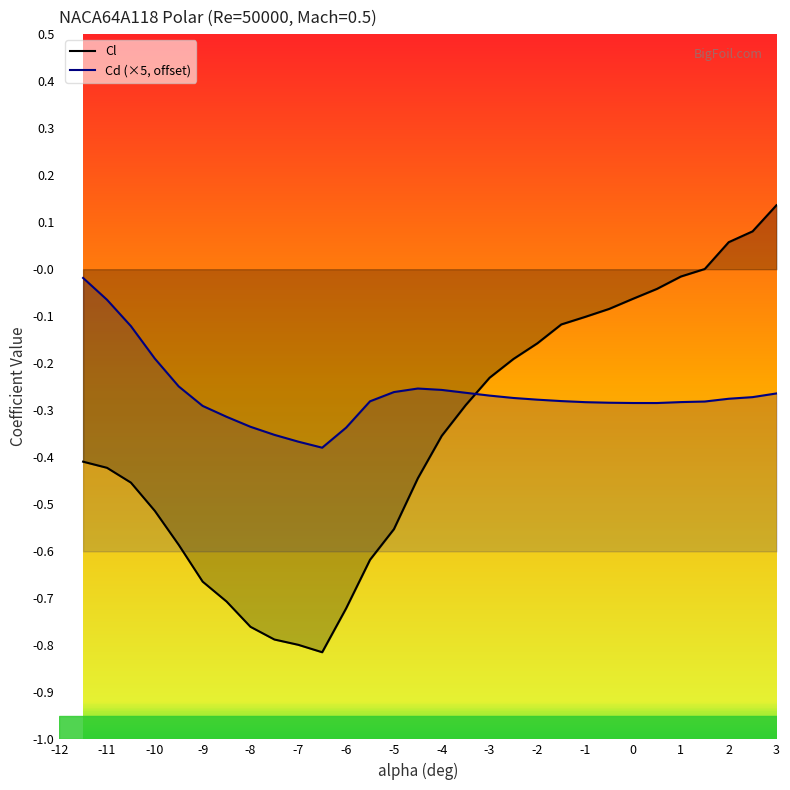

How many times do Cl and Cd (×5, offset) cross each other?

1